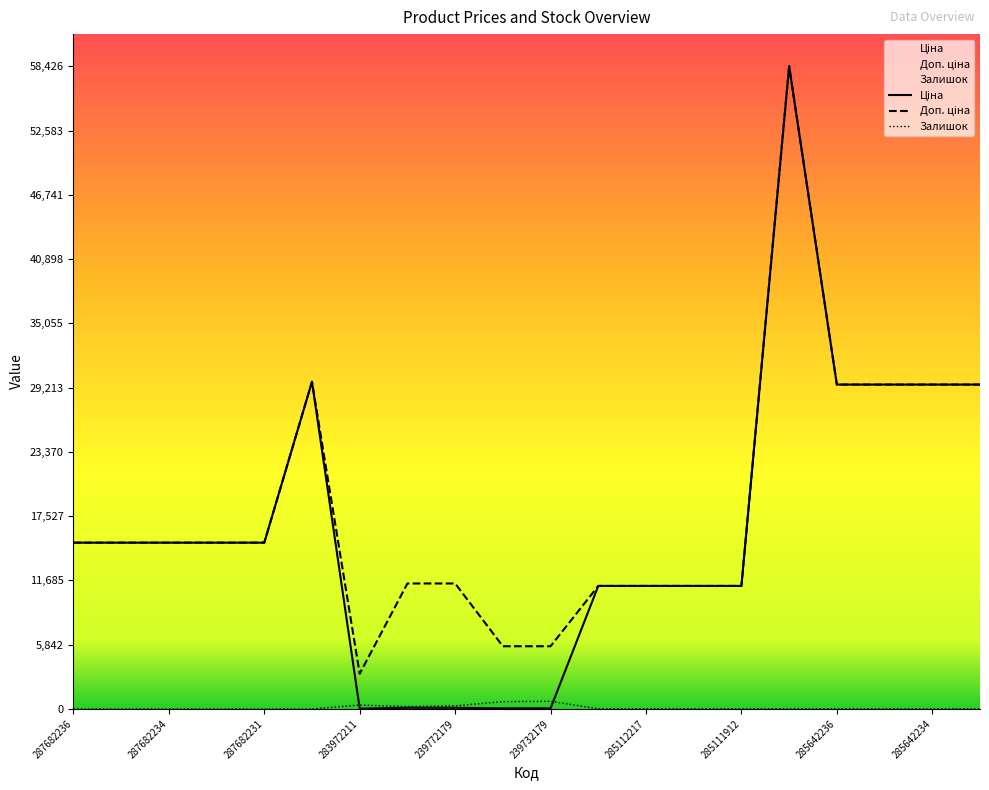

In Ціна, how many points are lower than both neighbors (excluding endpoints)?

1